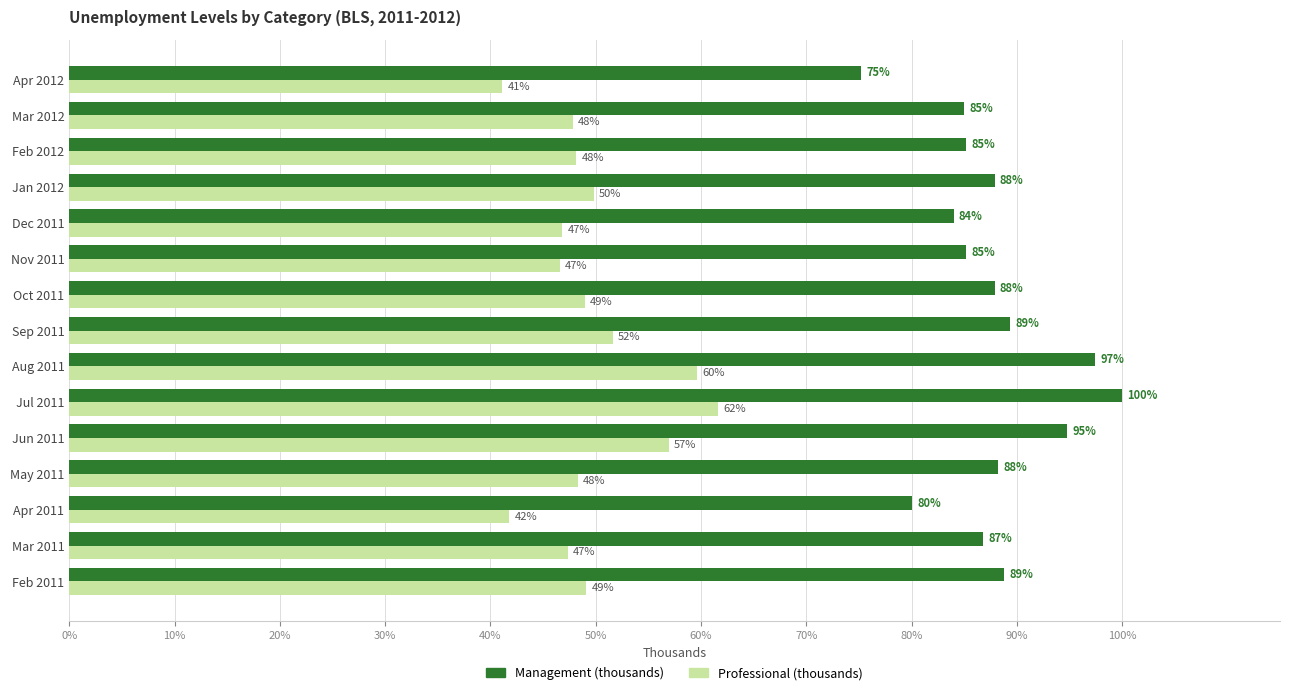

Which series has the largest range (max minus min)?

Management (thousands)